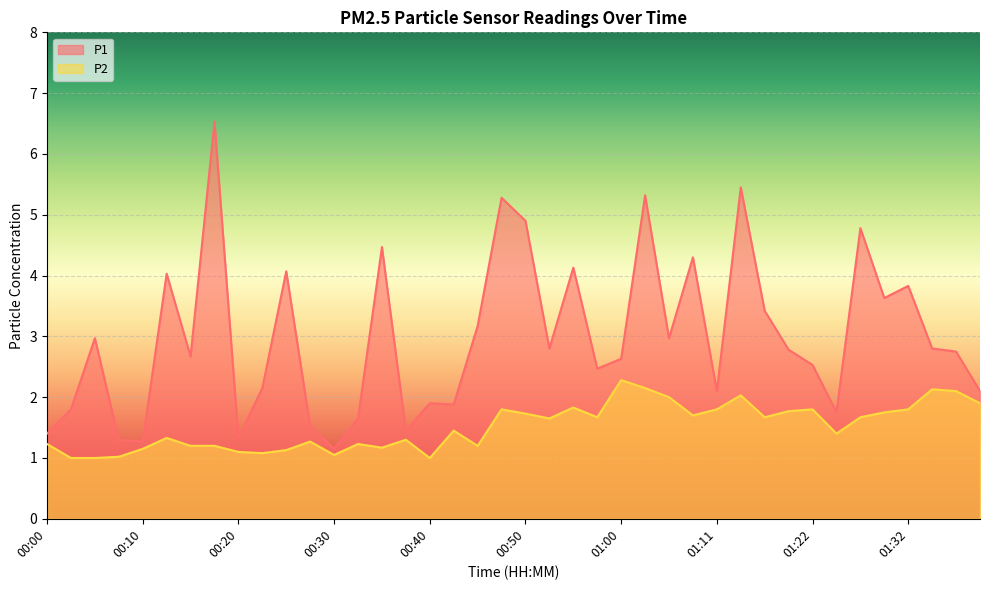

In P2, how many points are higher than both neighbors (excluding endpoints)?

11